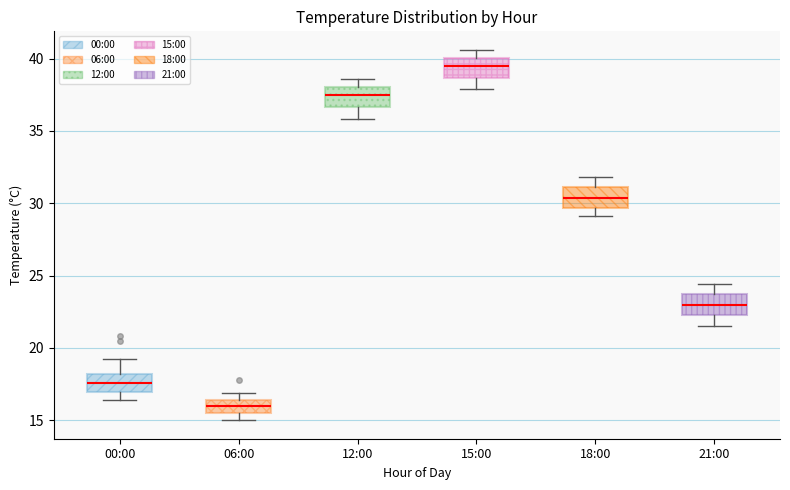

Where is the lower edge of the box for 18:00 on the y-axis? The values are not printed on the chart, so give them approximately, as read against the axis.

29.5